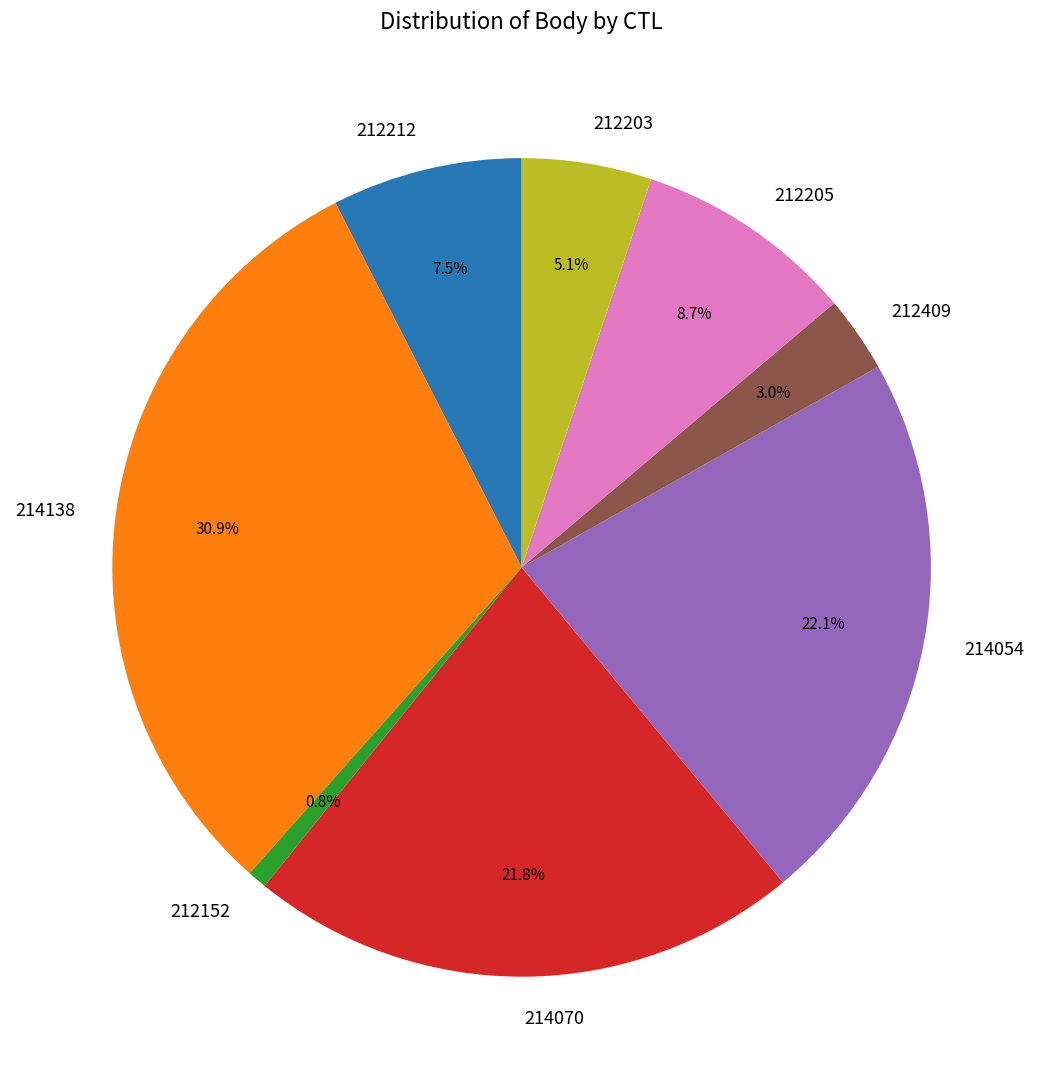

What percentage is the 214054 slice, to the nearest percent?

22%